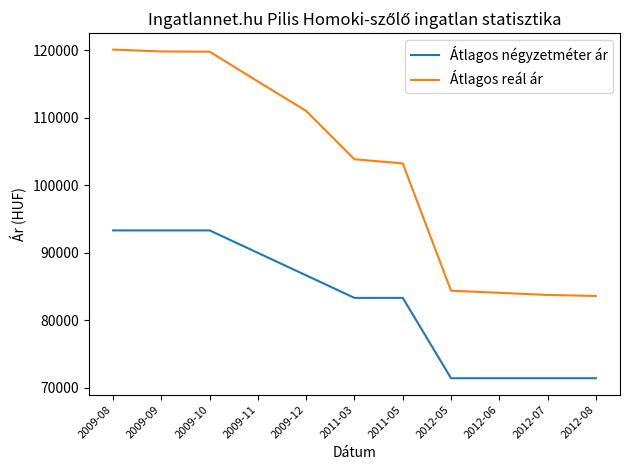

At which label is Átlagos reál ár closest to 101872?

2011-05